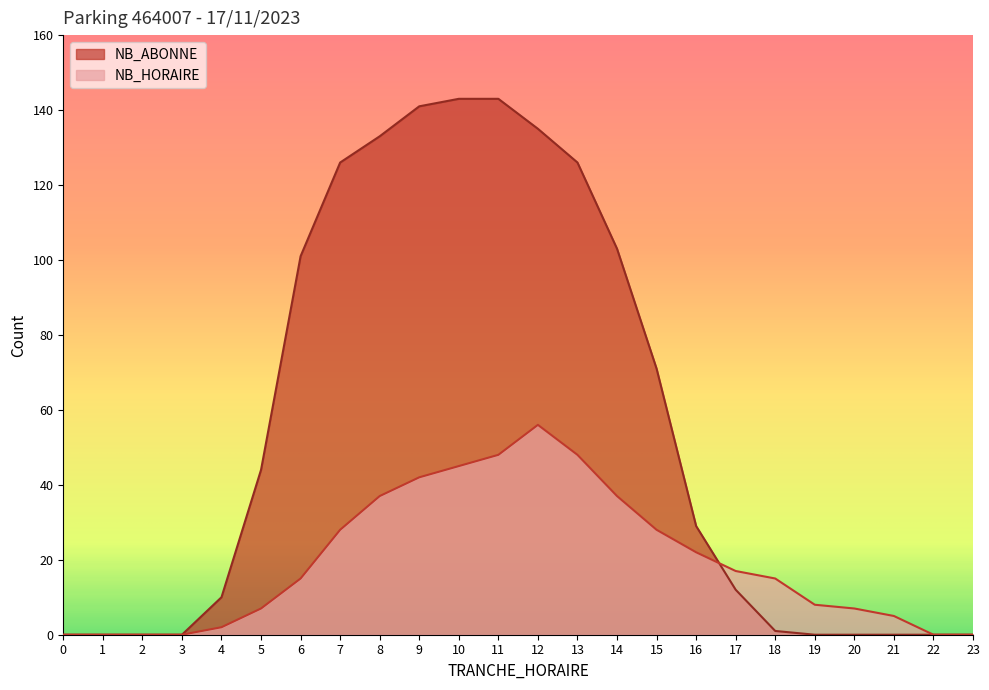

How many lines are shown in the chart?

2